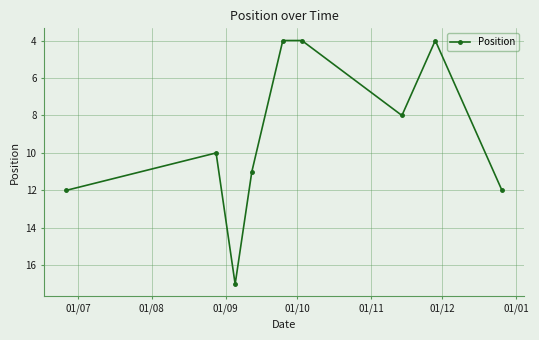

How many interior local peaks (higher than both neighbors) does the data have?

2